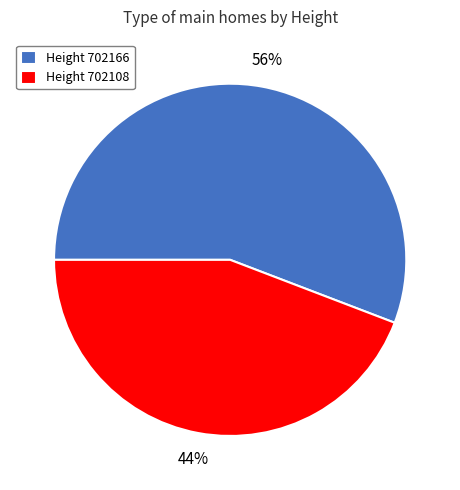

To the nearest percent, what is the average slice percentage?

50%